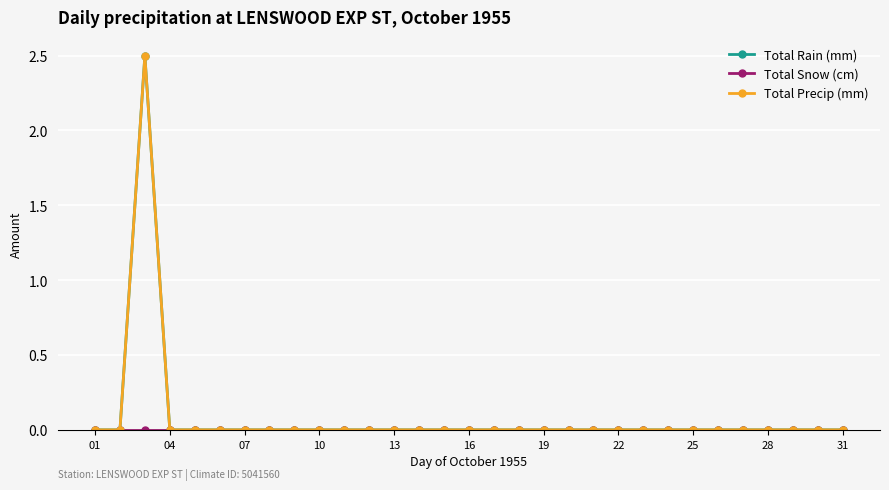

Is this an area chart (filled region under the line)?

No